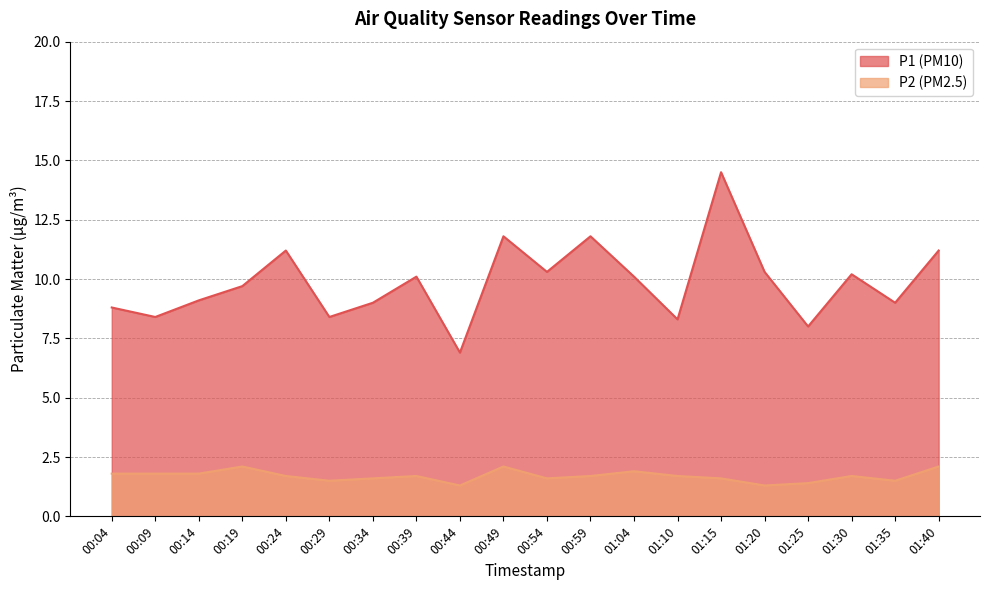

In P2, how many points are higher than both neighbors (excluding endpoints)?

5